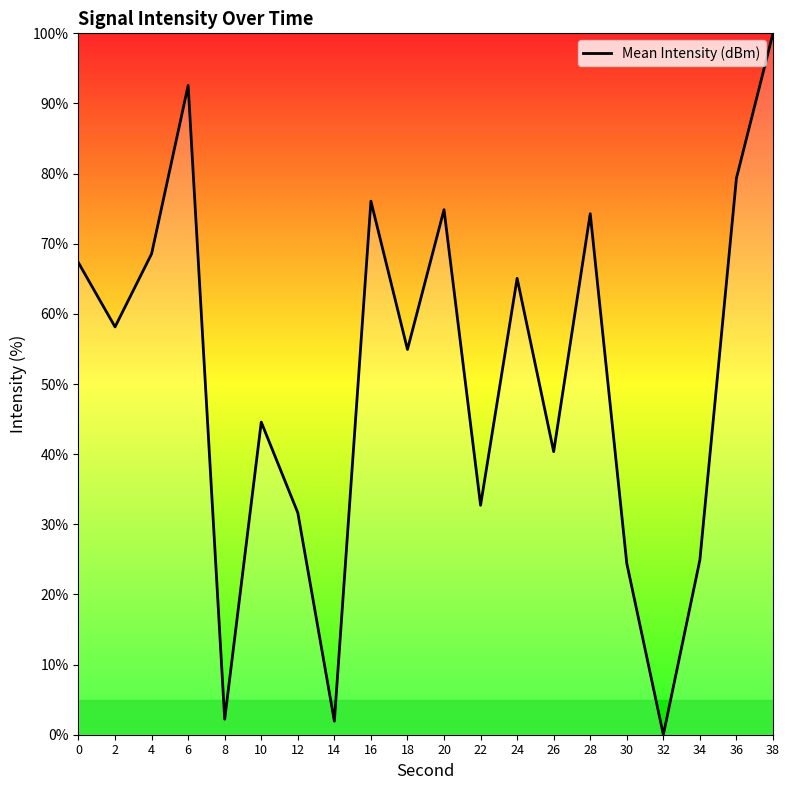

Approximately how many times larger is the value at 30 compared to 6?

0.3